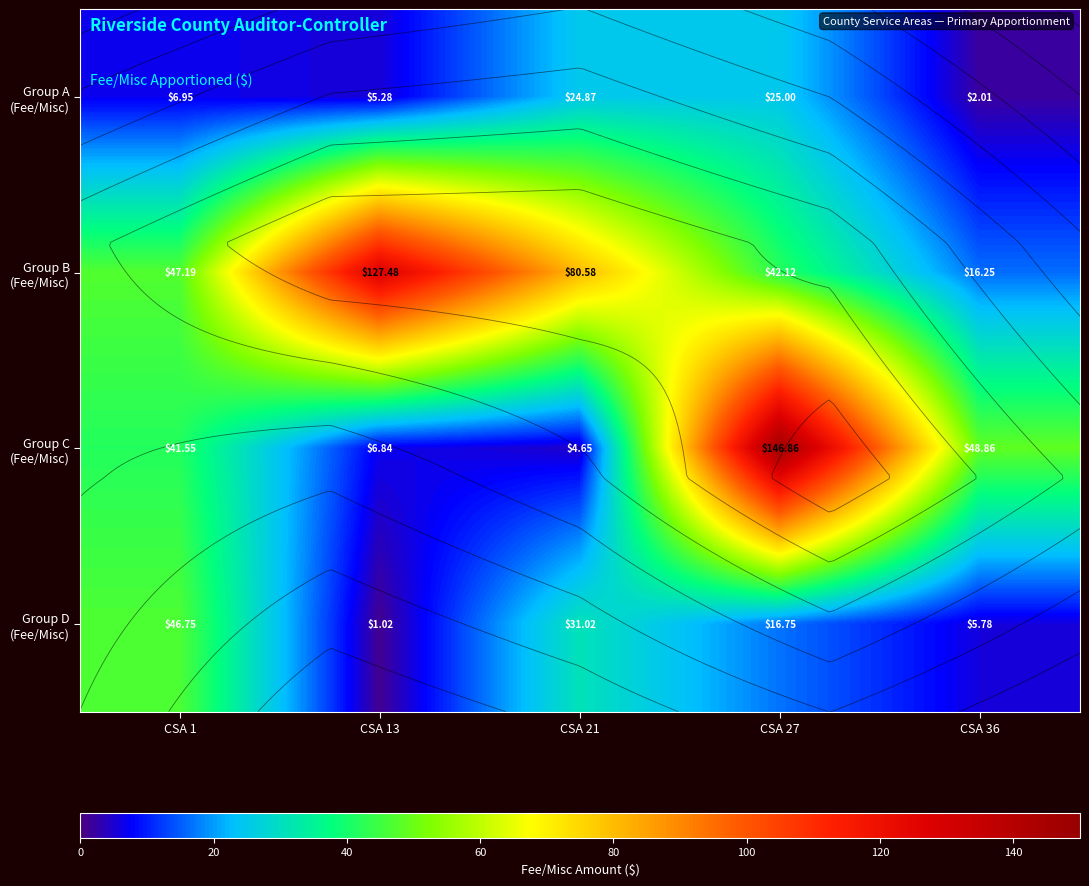

The Group D (Fee/Misc) series shows 1.0 at CSA 13. True or false?

True